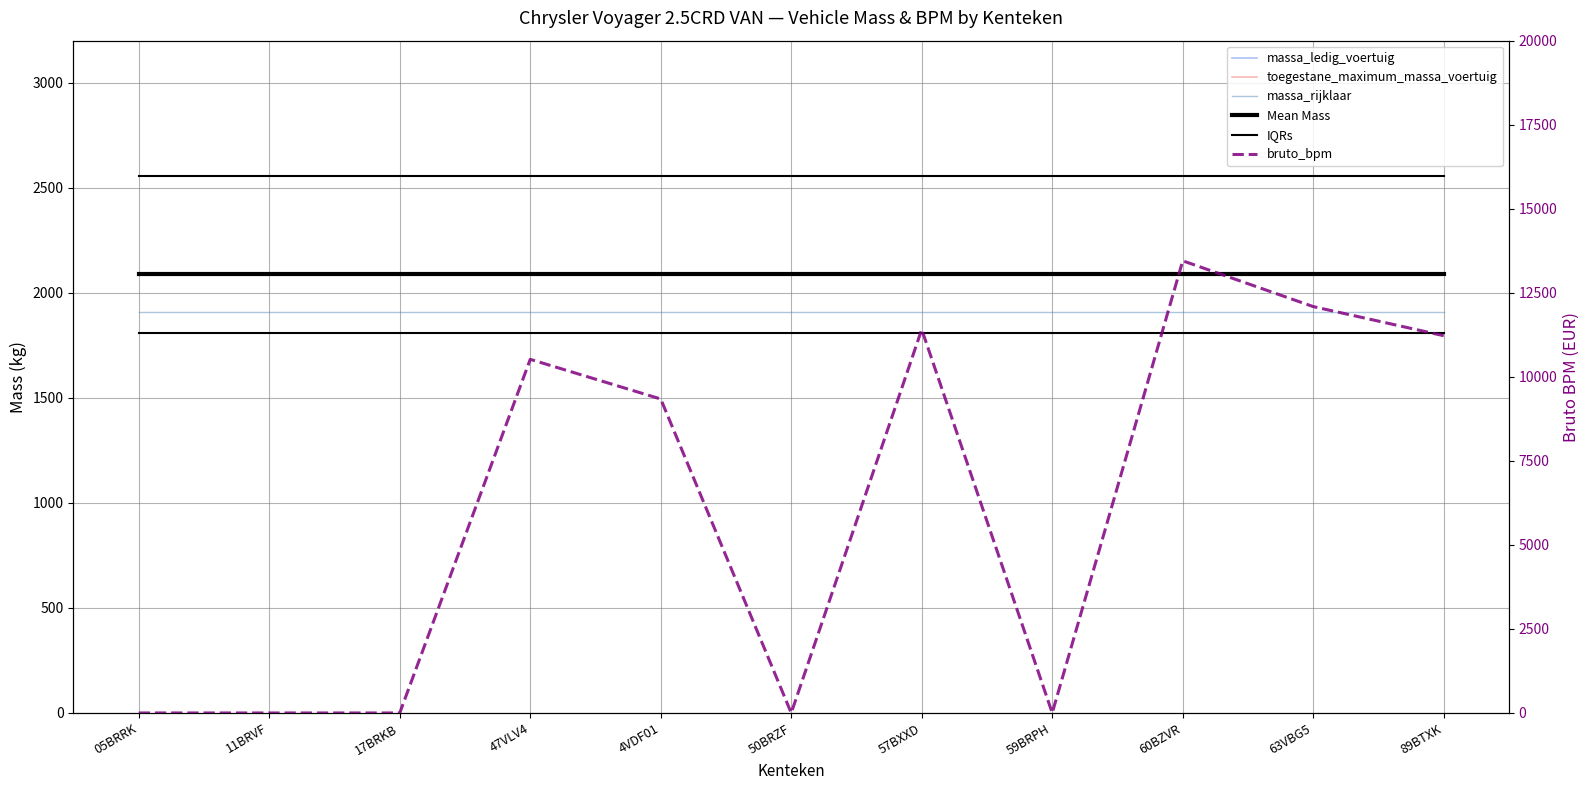

How many interior local valleys does the bruto_bpm series have?

2